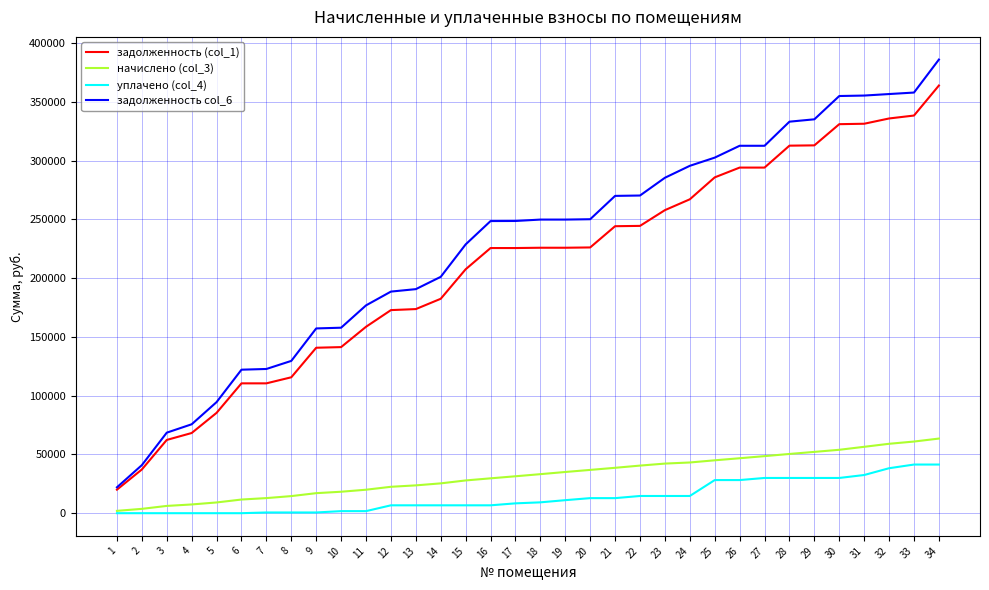

True or false: задолженность (col_1) and начислено (col_3) intersect in this chart.

False